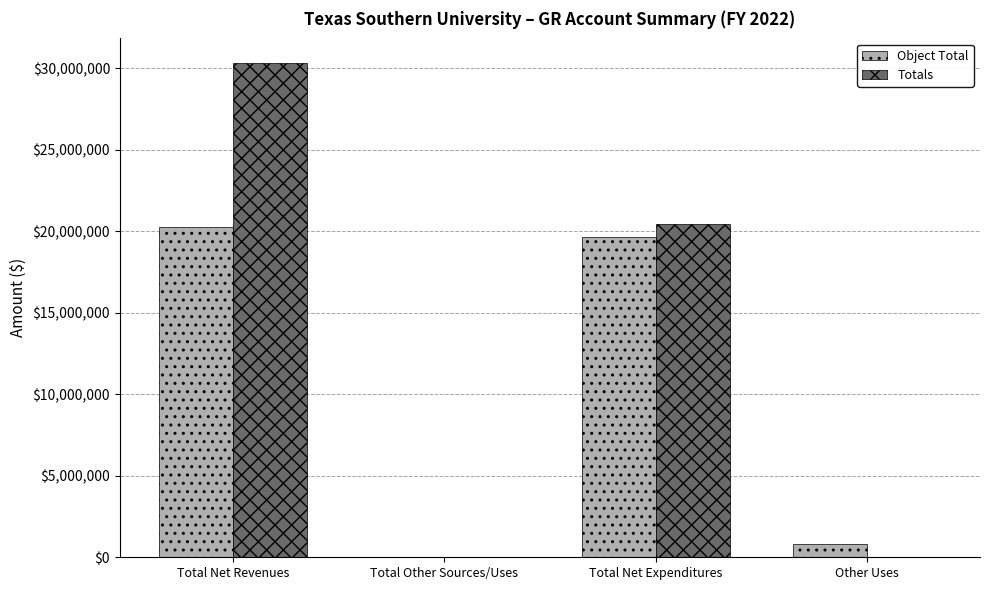

Count the number of data series in this chart.

2